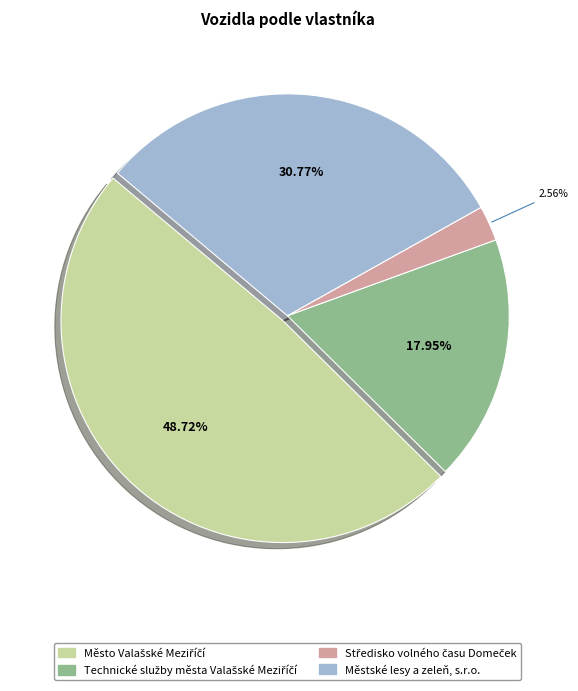

Is there any slice that represents more than half of the pie?

No